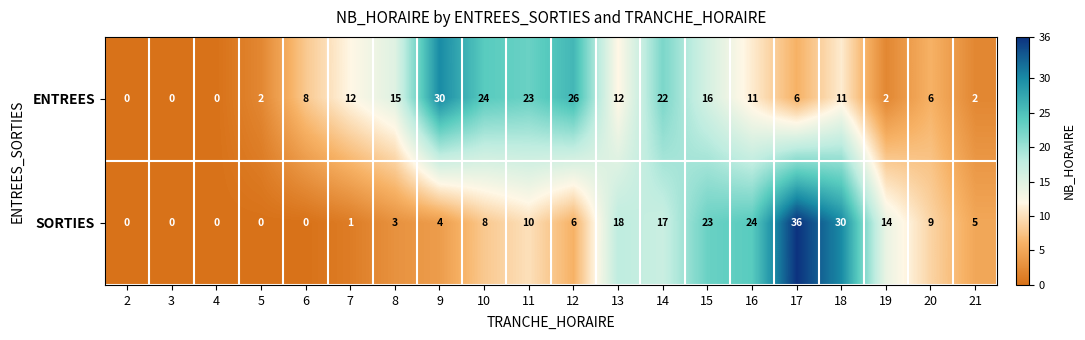

What is the sum of all SORTIES values?

208